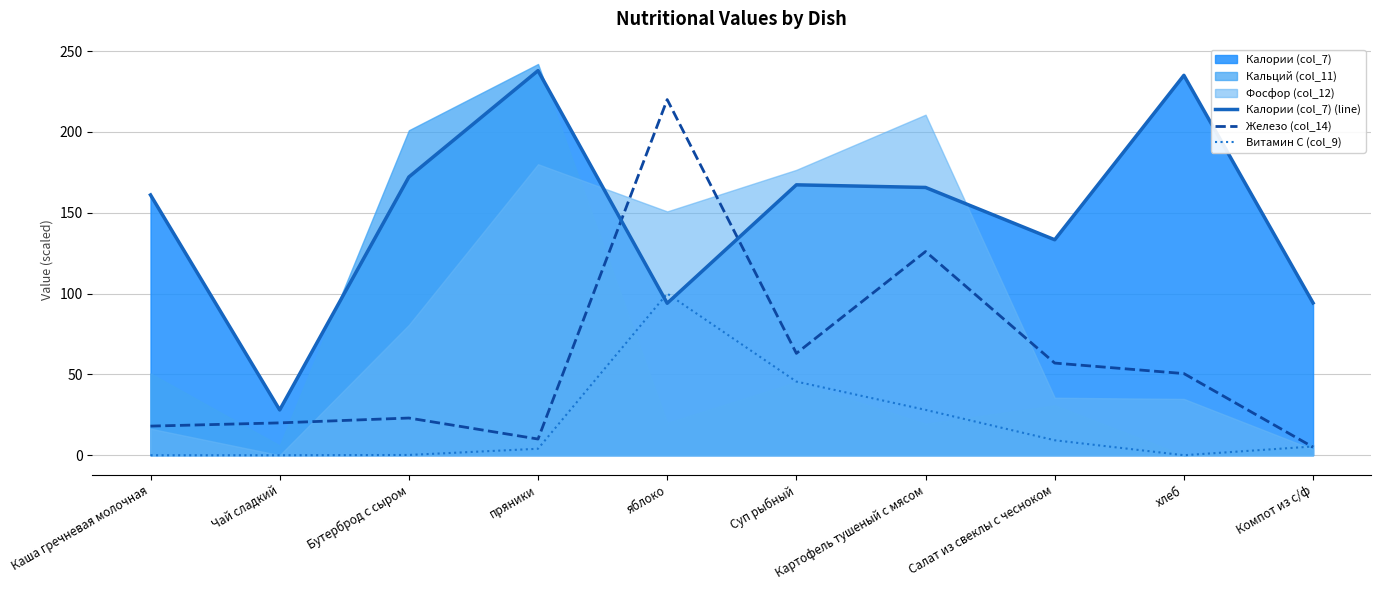

True or false: Витамин C (col_9) has more than 2 interior local peaks.

False